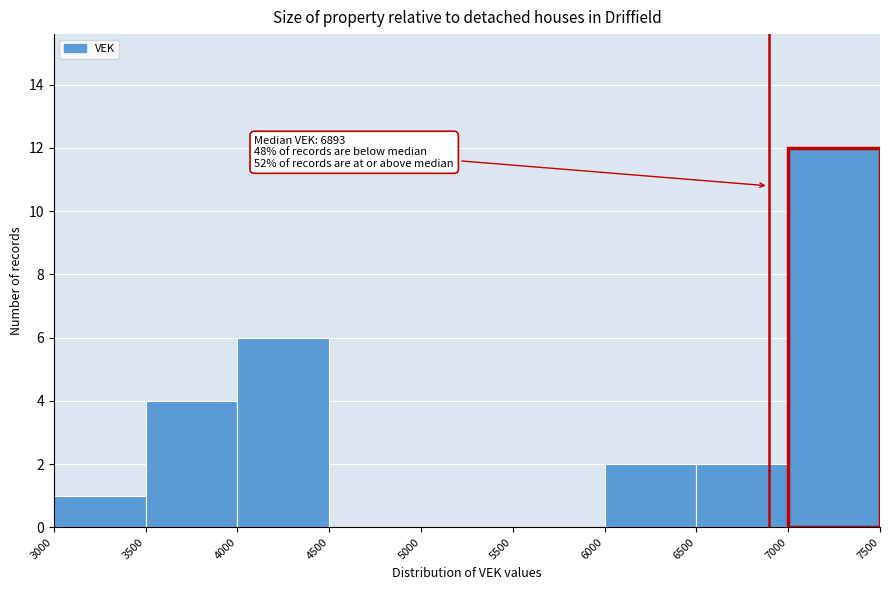

Over which range of the x-axis is the bar tallest?

7000 to 7500